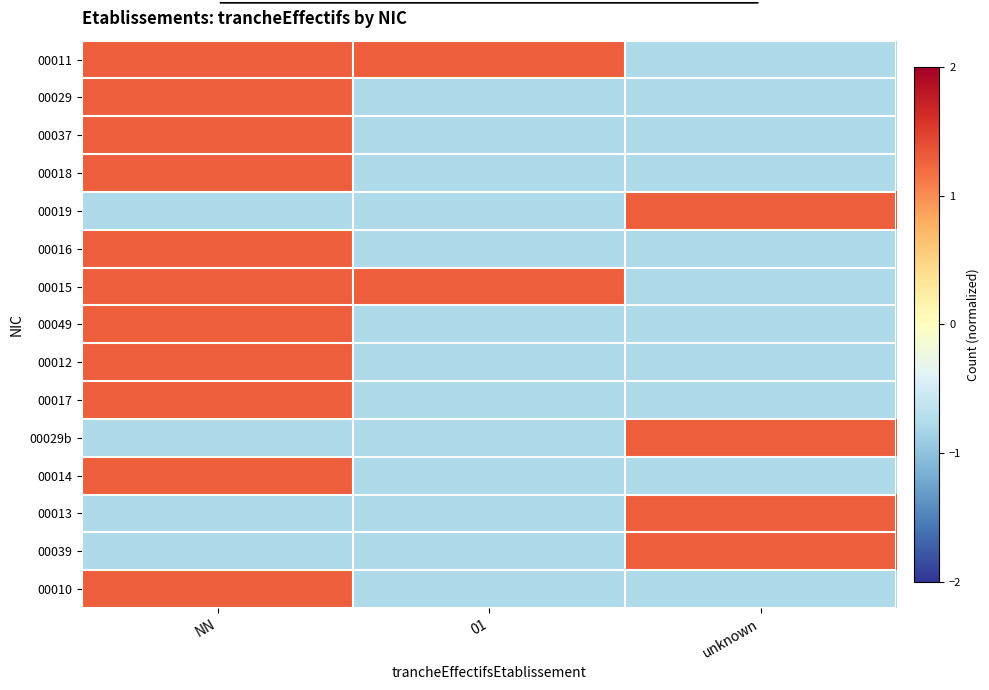

What is the difference between the highest and lowest values at NN?

2.1